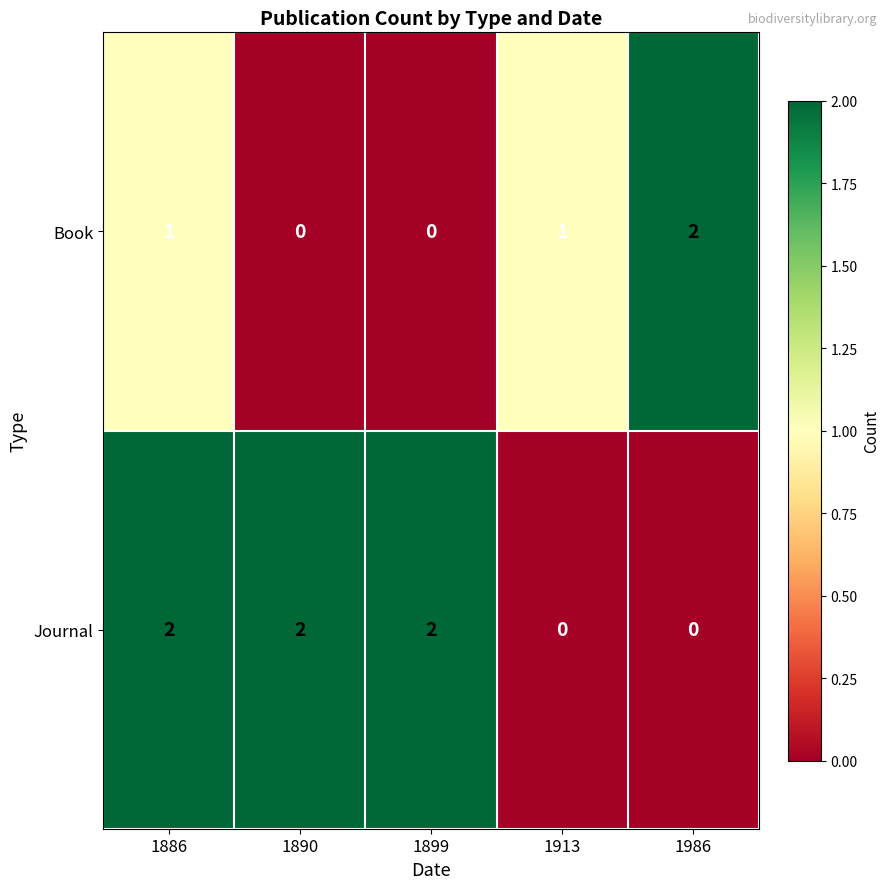

The Book series shows 2 at 1886. True or false?

False